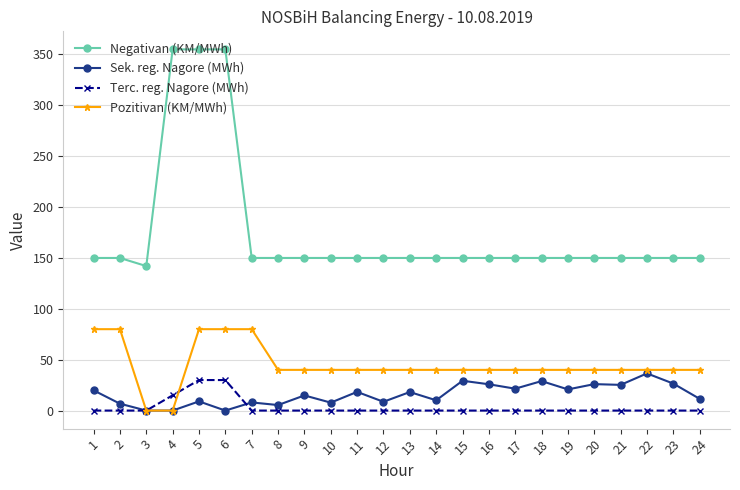

Which series has the widest spread of values?

Negativan (KM/MWh)